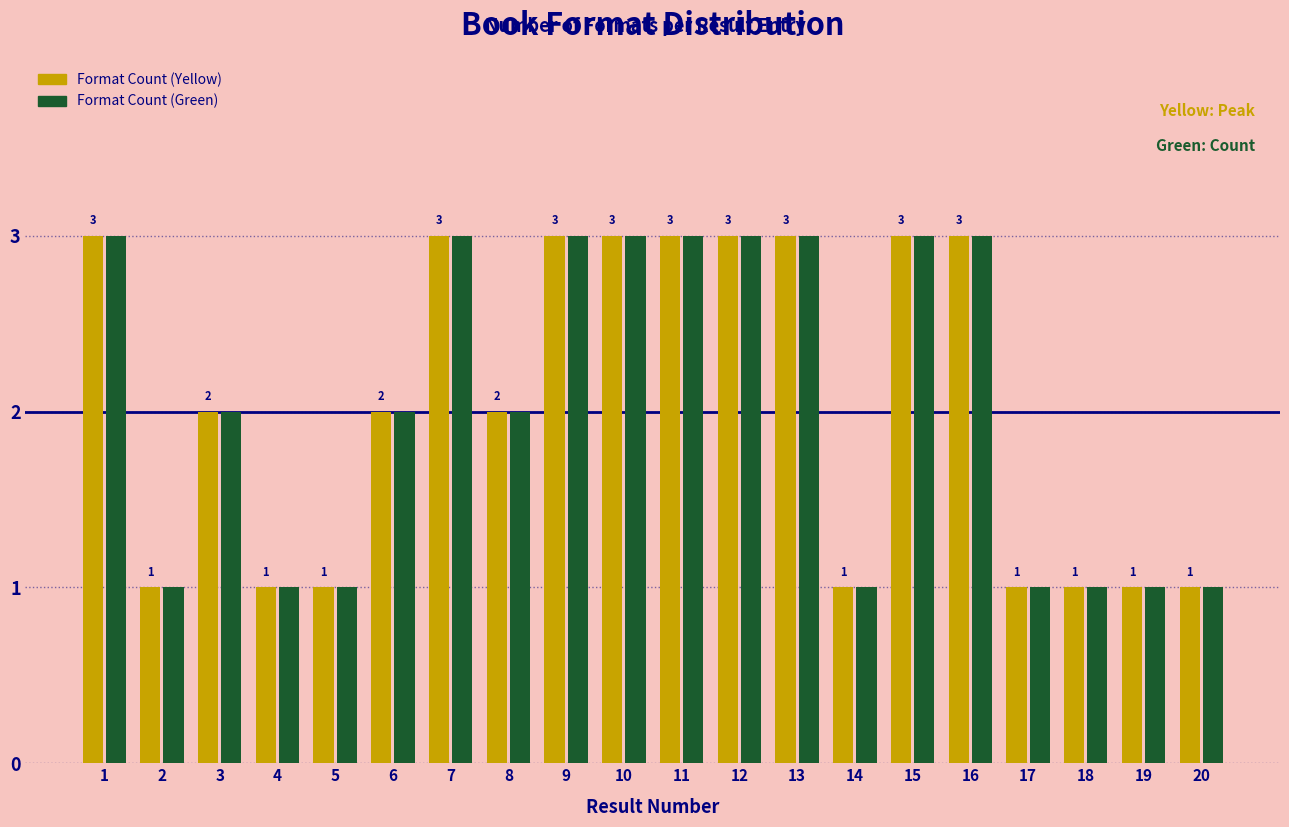

Reading left to right, extract all data points from this chart.

Format Count (Yellow): 1=3	2=1	3=2	4=1	5=1	6=2	7=3	8=2	9=3	10=3	11=3	12=3	13=3	14=1	15=3	16=3	17=1	18=1	19=1	20=1
Format Count (Green): 1=3	2=1	3=2	4=1	5=1	6=2	7=3	8=2	9=3	10=3	11=3	12=3	13=3	14=1	15=3	16=3	17=1	18=1	19=1	20=1